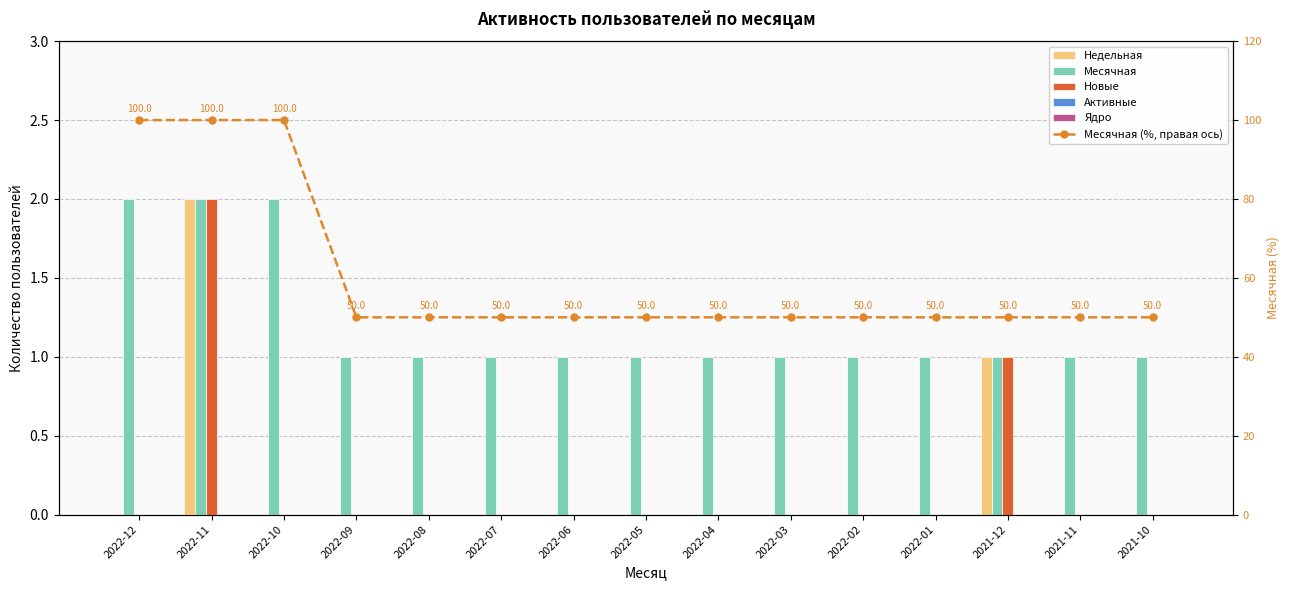

Reading right to left, transcribe all the data shown in this chart.

Недельная: 2021-10=0	2021-11=0	2021-12=1	2022-01=0	2022-02=0	2022-03=0	2022-04=0	2022-05=0	2022-06=0	2022-07=0	2022-08=0	2022-09=0	2022-10=0	2022-11=2	2022-12=0
Месячная: 2021-10=1	2021-11=1	2021-12=1	2022-01=1	2022-02=1	2022-03=1	2022-04=1	2022-05=1	2022-06=1	2022-07=1	2022-08=1	2022-09=1	2022-10=2	2022-11=2	2022-12=2
Новые: 2021-10=0	2021-11=0	2021-12=1	2022-01=0	2022-02=0	2022-03=0	2022-04=0	2022-05=0	2022-06=0	2022-07=0	2022-08=0	2022-09=0	2022-10=0	2022-11=2	2022-12=0
Активные: 2021-10=0	2021-11=0	2021-12=0	2022-01=0	2022-02=0	2022-03=0	2022-04=0	2022-05=0	2022-06=0	2022-07=0	2022-08=0	2022-09=0	2022-10=0	2022-11=0	2022-12=0
Ядро: 2021-10=0	2021-11=0	2021-12=0	2022-01=0	2022-02=0	2022-03=0	2022-04=0	2022-05=0	2022-06=0	2022-07=0	2022-08=0	2022-09=0	2022-10=0	2022-11=0	2022-12=0
Месячная (%, правая ось): 2021-10=50	2021-11=50	2021-12=50	2022-01=50	2022-02=50	2022-03=50	2022-04=50	2022-05=50	2022-06=50	2022-07=50	2022-08=50	2022-09=50	2022-10=100	2022-11=100	2022-12=100